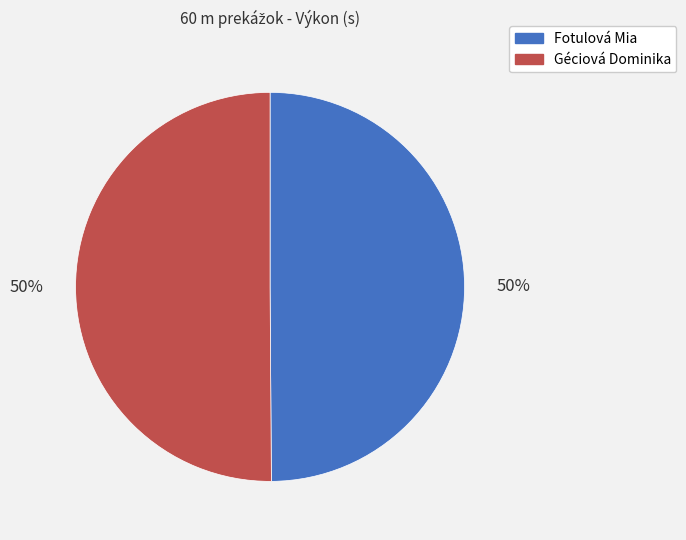

Do Géciová Dominika and Fotulová Mia together represent more than half of the pie?

Yes